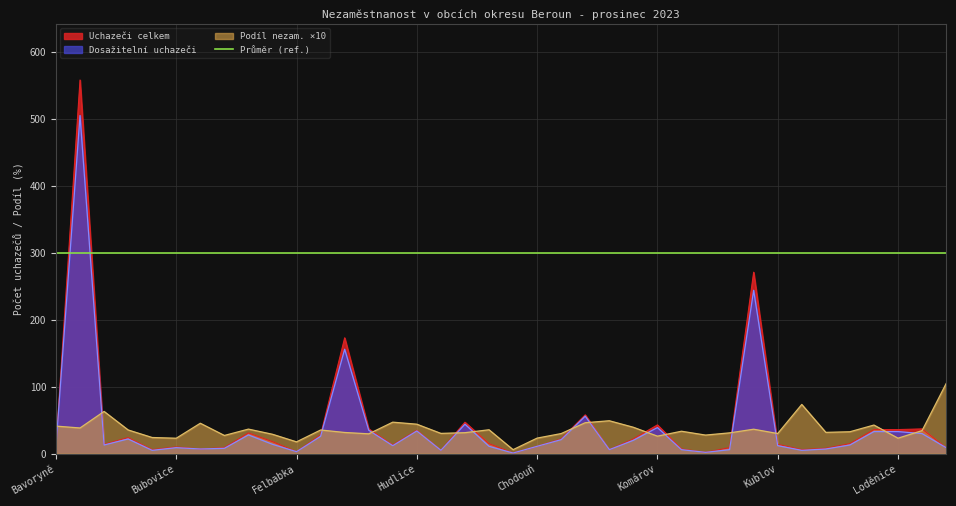

At which category does Uchazeči celkem reach its first local valley?

Běštín